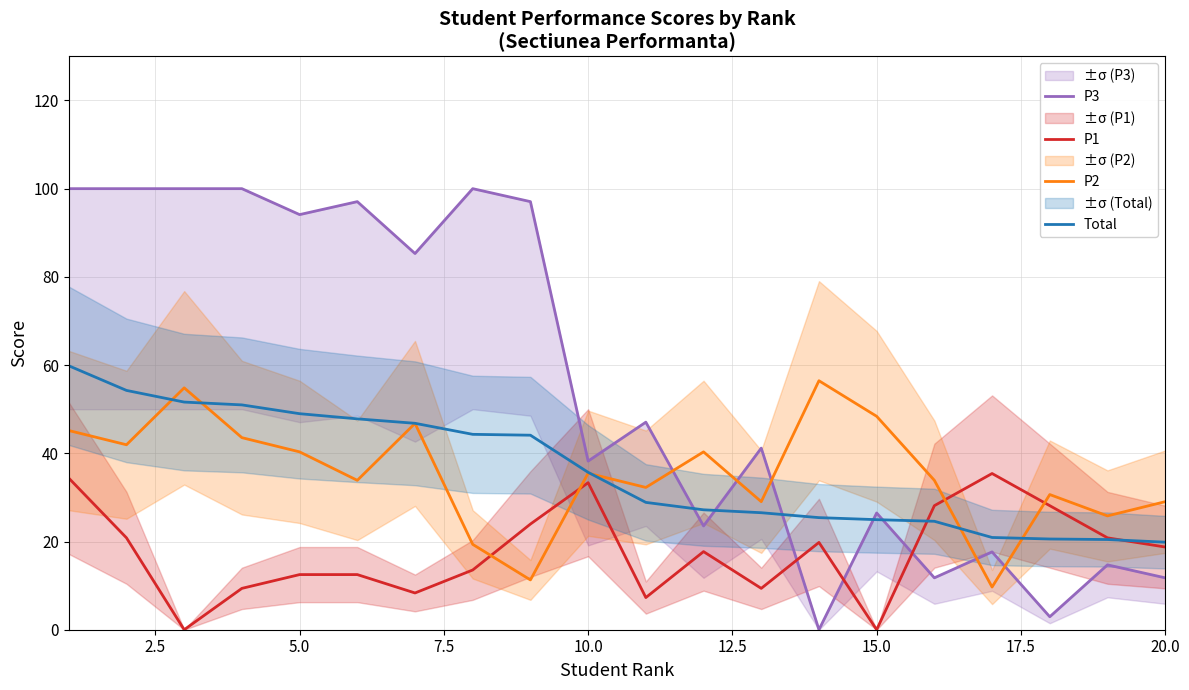

What is the maximum value for P2?

56.5